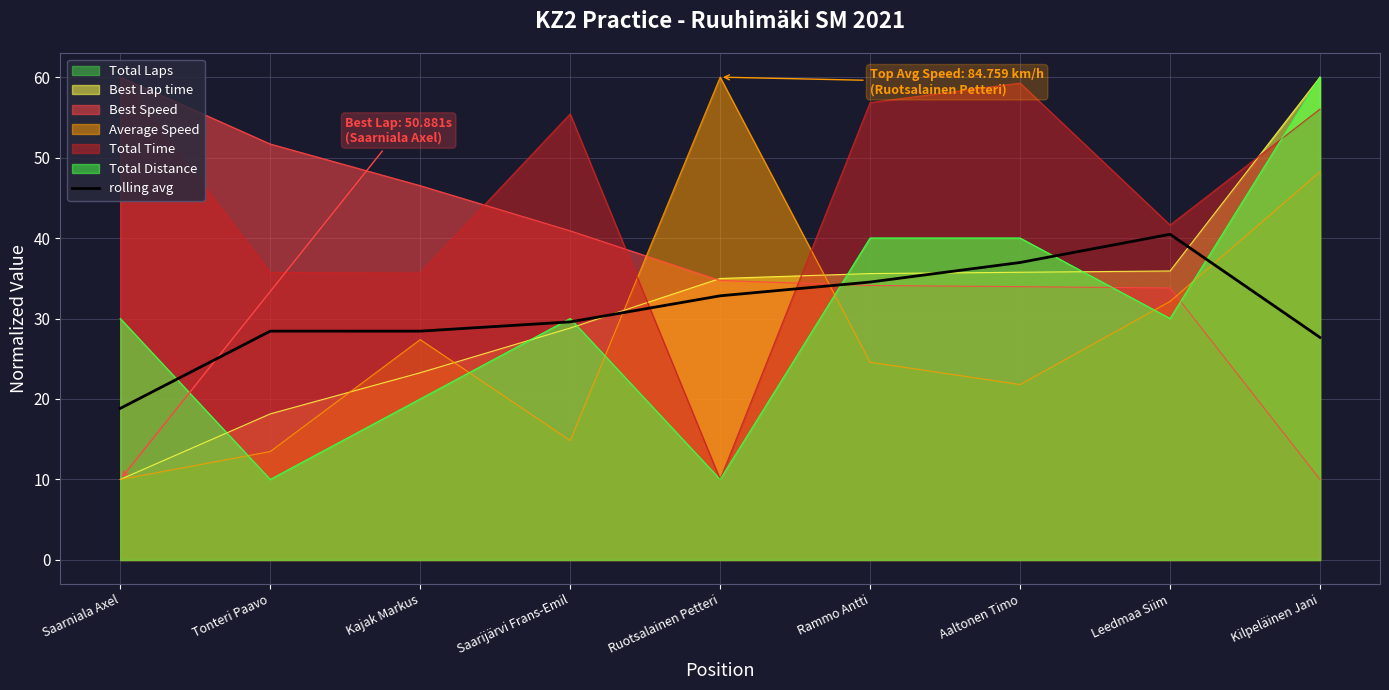

Where is the first local minimum?

Kajak Markus